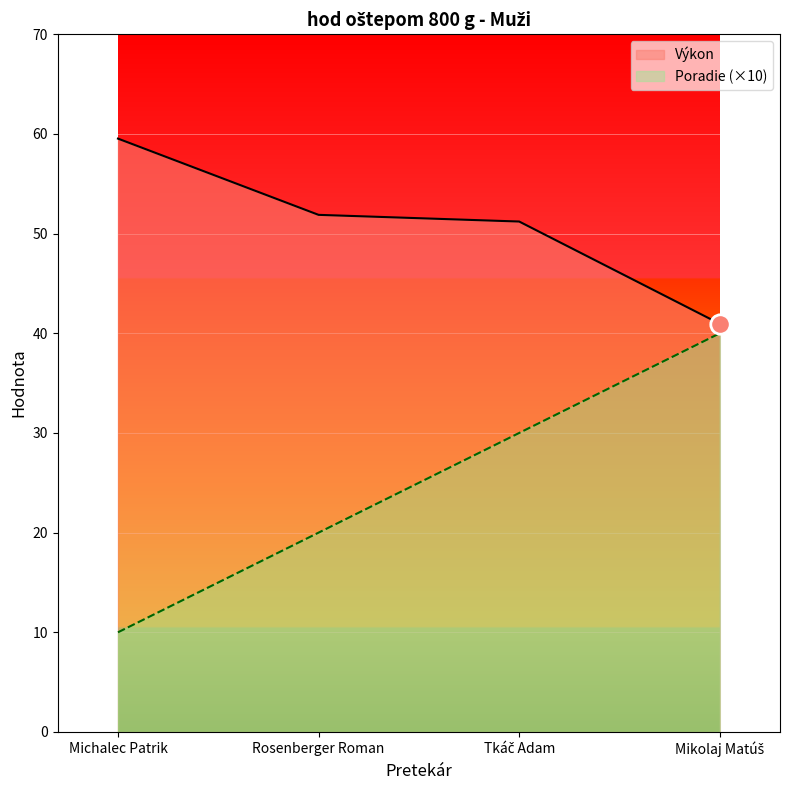

At which label is Poradie closest to 25?

Rosenberger Roman